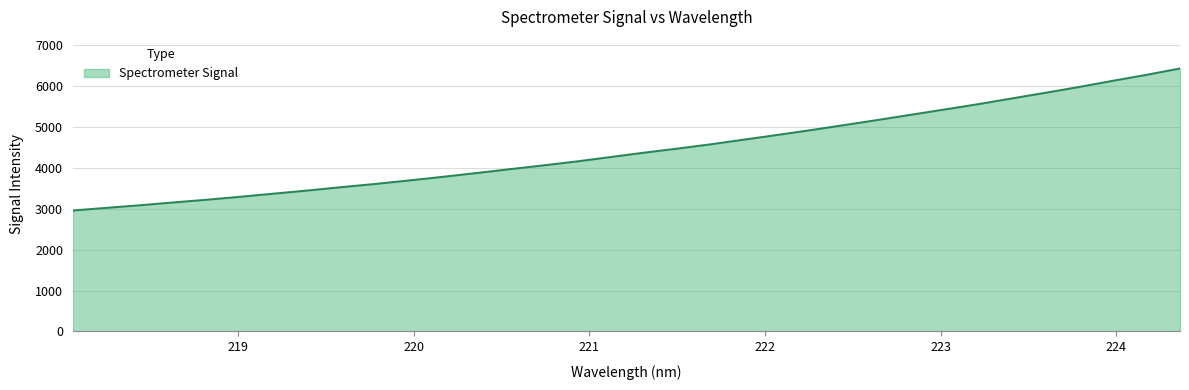

What is the minimum value shown in the chart?

2959.8